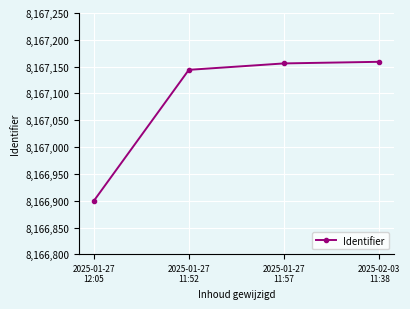

What is the sum of all values?

32668358